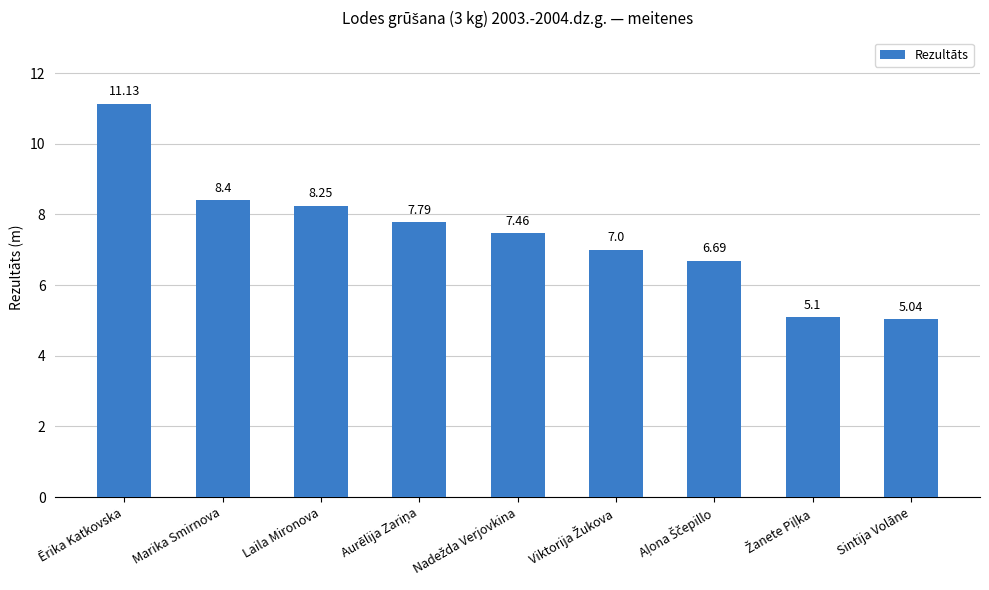

How many distinct data groups are displayed?

1